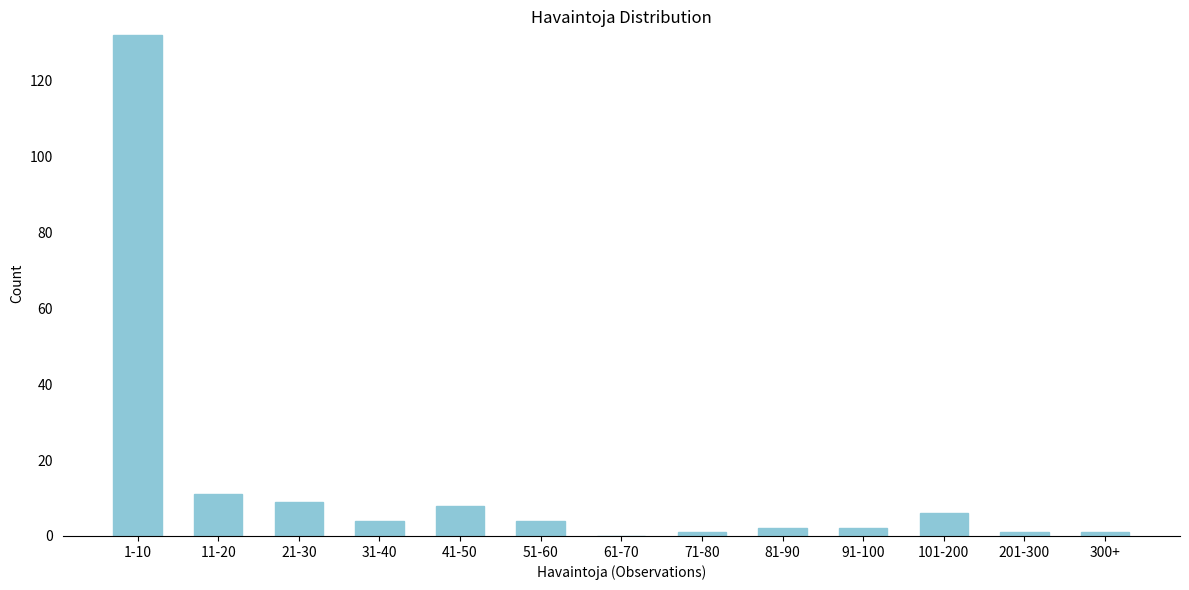

Reading right to left, what are all the values shown in this chart?

300+=1	201-300=1	101-200=6	91-100=2	81-90=2	71-80=1	61-70=0	51-60=4	41-50=8	31-40=4	21-30=9	11-20=11	1-10=132